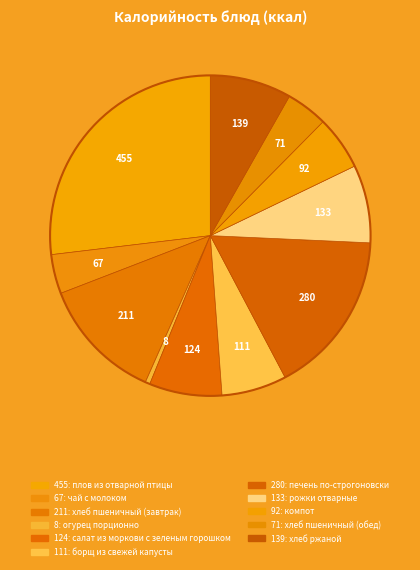

Count the number of slices in the pie.

11